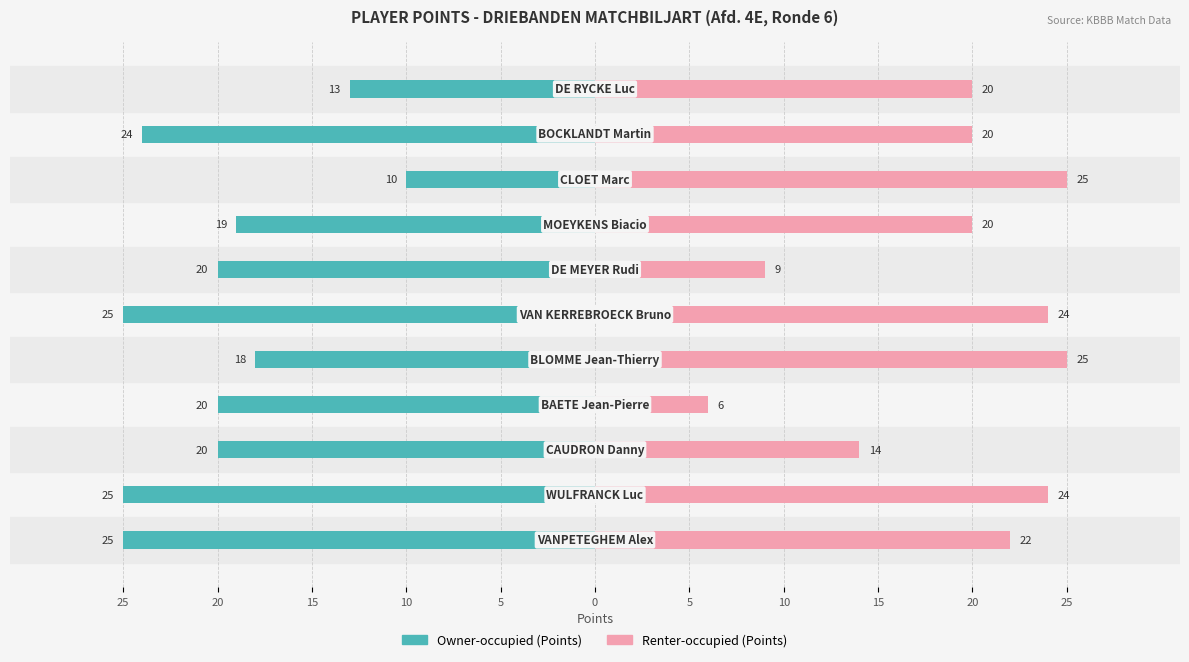

Reading left to right, what are all the values shown in this chart?

Owner-occupied (Points): 25=-25	20=-25	15=-20	10=-20	5=-18	0=-25	5=-20	10=-19	15=-10	20=-24	25=-13
Renter-occupied (Points): 25=22	20=24	15=14	10=6	5=25	0=24	5=9	10=20	15=25	20=20	25=20